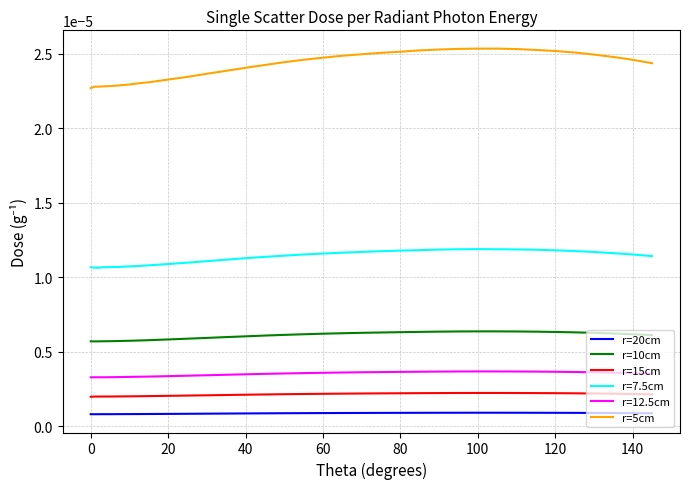

Which series has the largest range (max minus min)?

r=5cm